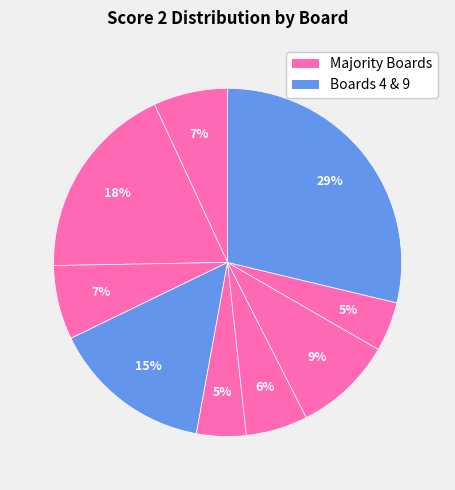

How many slices are in this pie chart?

9